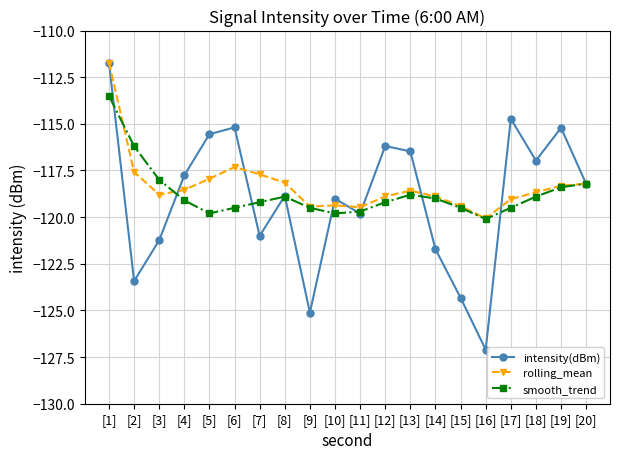

How many categories are shown in the chart?

20